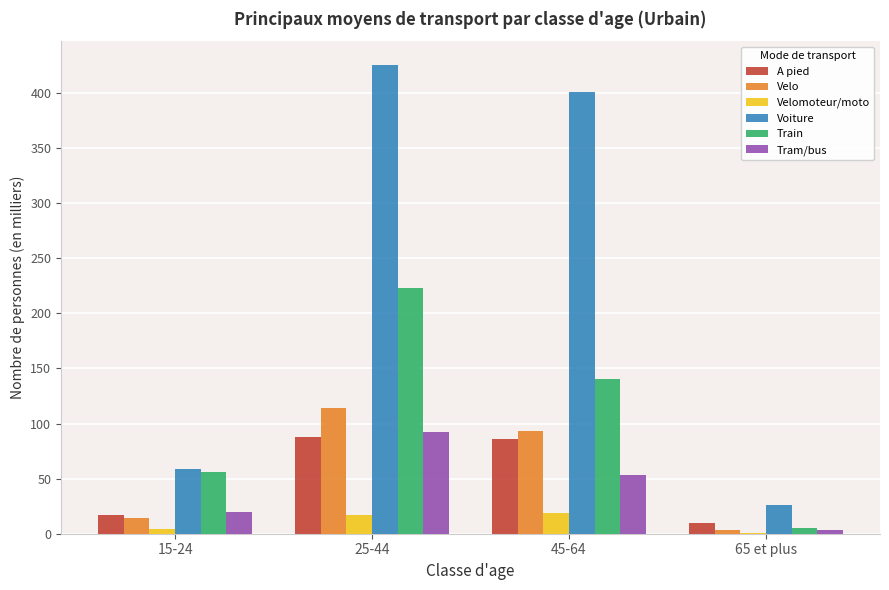

The value of Train at 15-24 is 79.5. True or false?

False